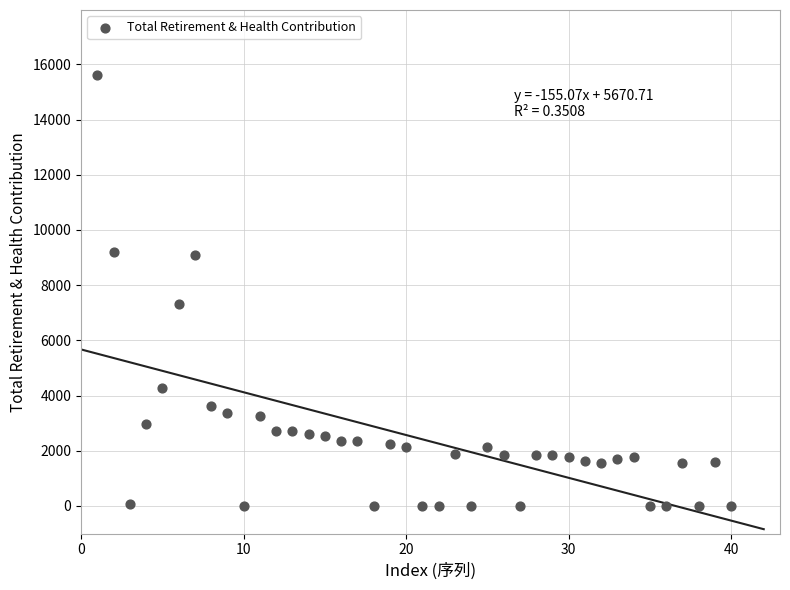

What is the range of Y values (max minus min)?

15624